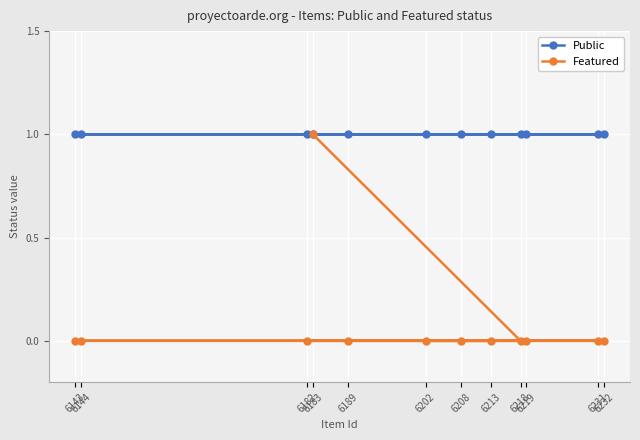

The value of Public at 6202 is 0. True or false?

False